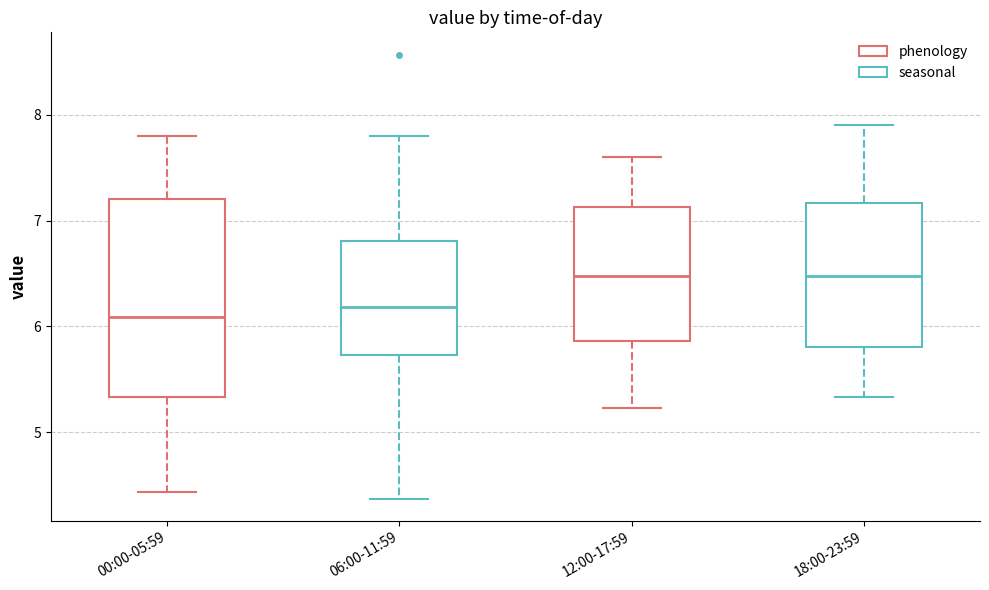

Where is the lower edge of the box for 18:00-23:59 on the y-axis? The values are not printed on the chart, so give them approximately, as read against the axis.

5.8